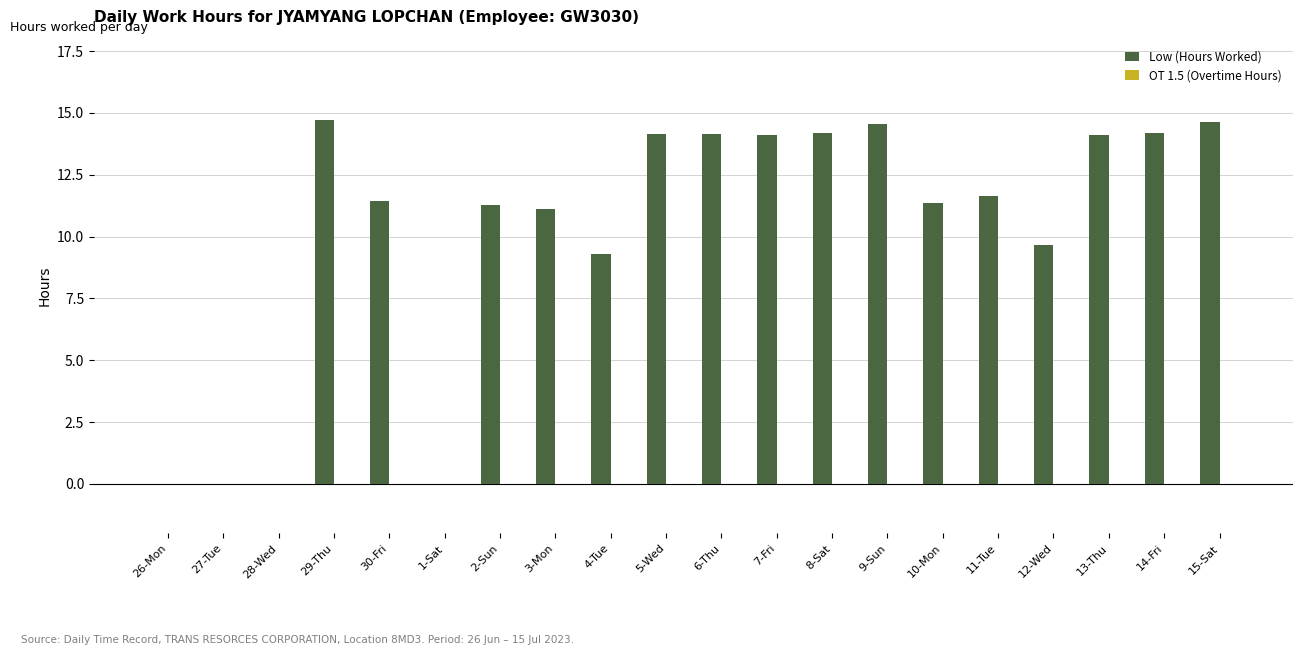

What is the maximum value shown in the chart?

14.7